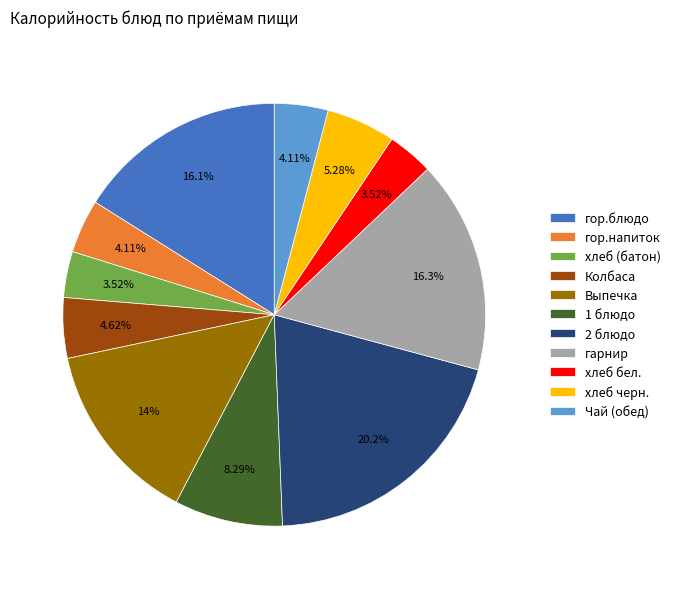

Count the number of slices in the pie.

11